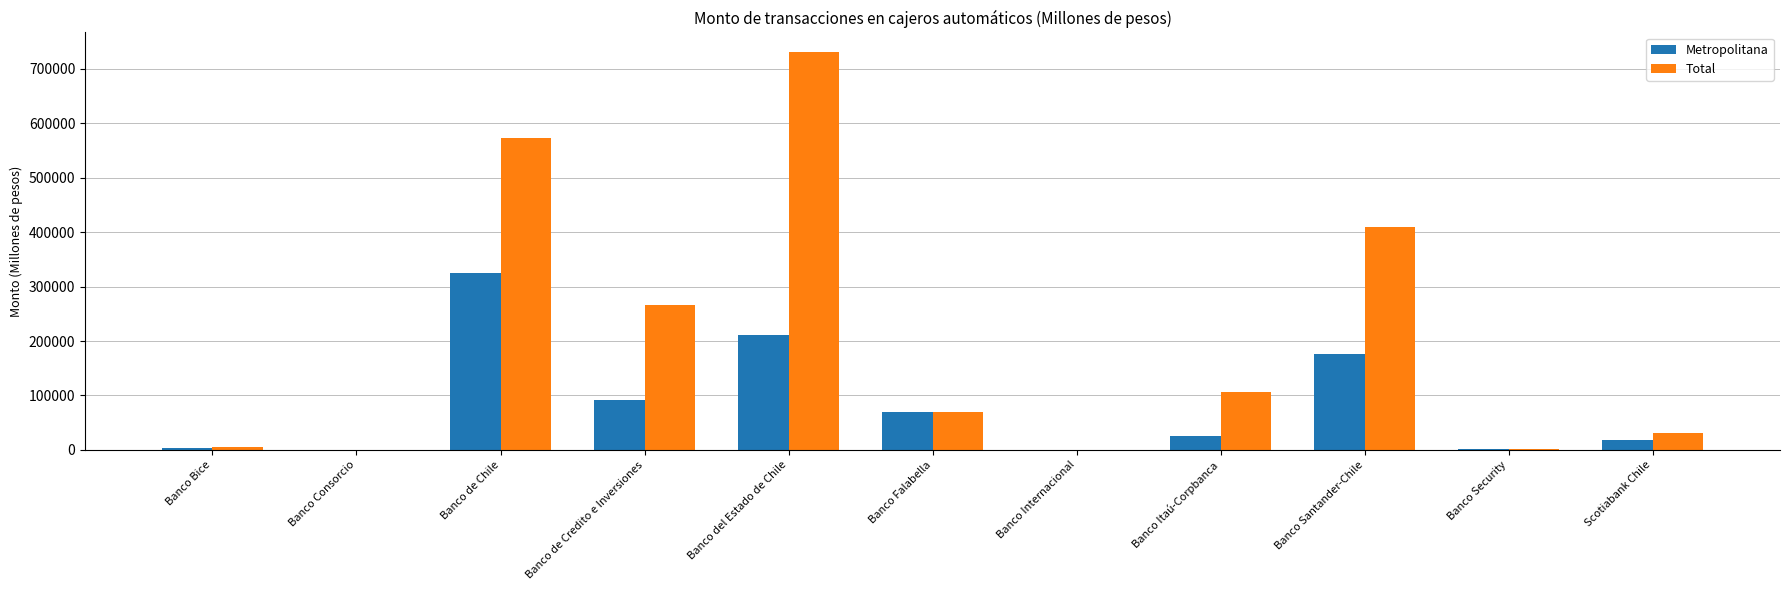

True or false: Total has a value of 255120.6 at Banco Santander-Chile.

False